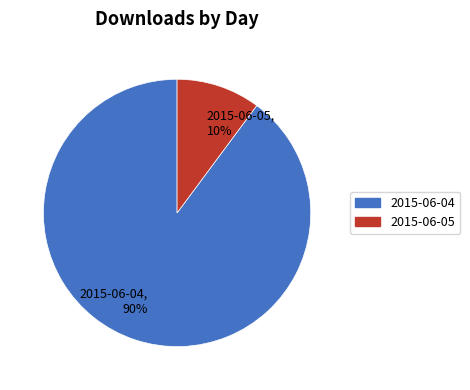

Which slice is the largest?

2015-06-04